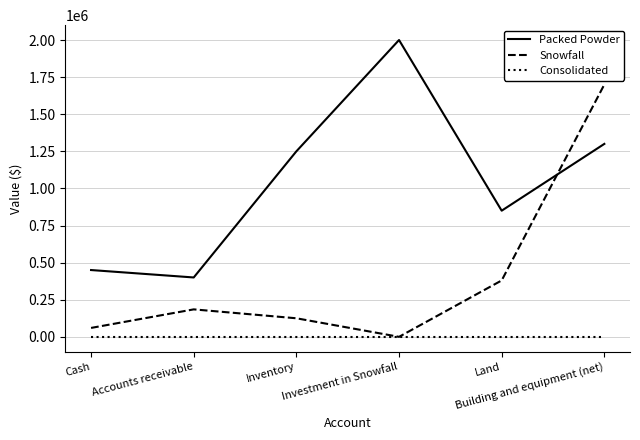

True or false: Snowfall has more than 0 interior local peaks.

True